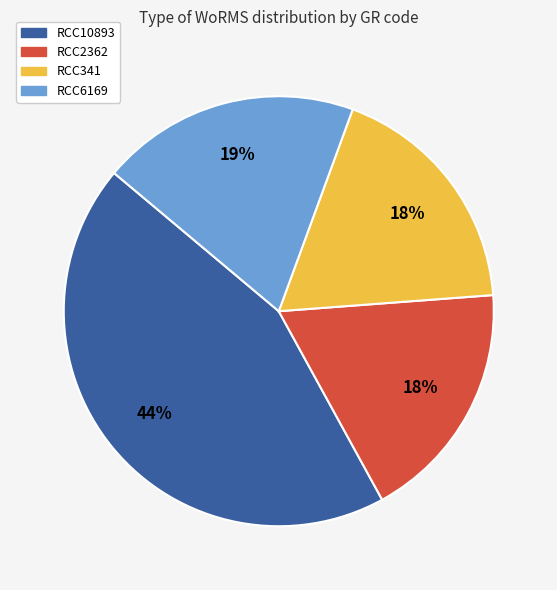

To the nearest percent, what is the difference between the largest and smallest slice percentages?

26%